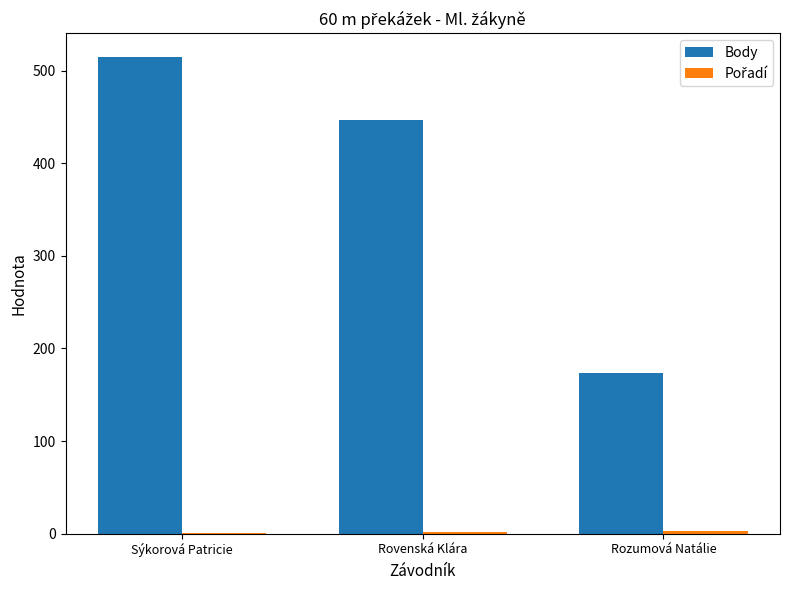

Between Rovenská Klára and Rozumová Natálie, which series saw the biggest shift?

Body